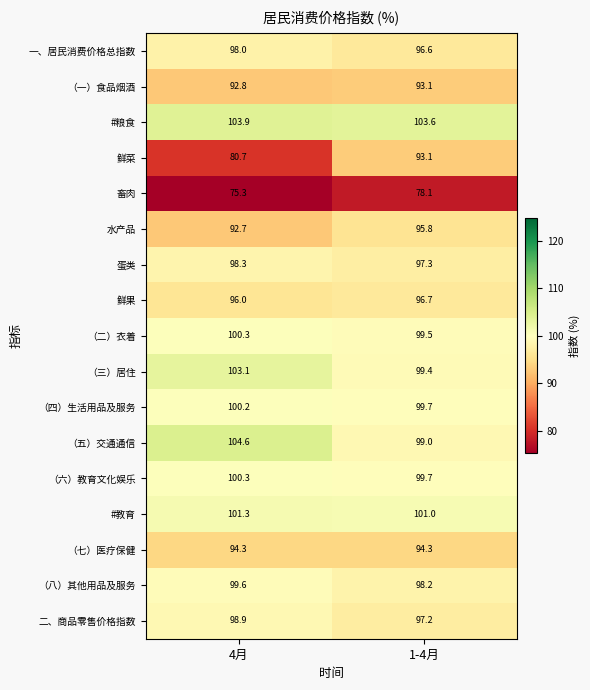

The value of 鲜菜 at 4月 is 106.2. True or false?

False